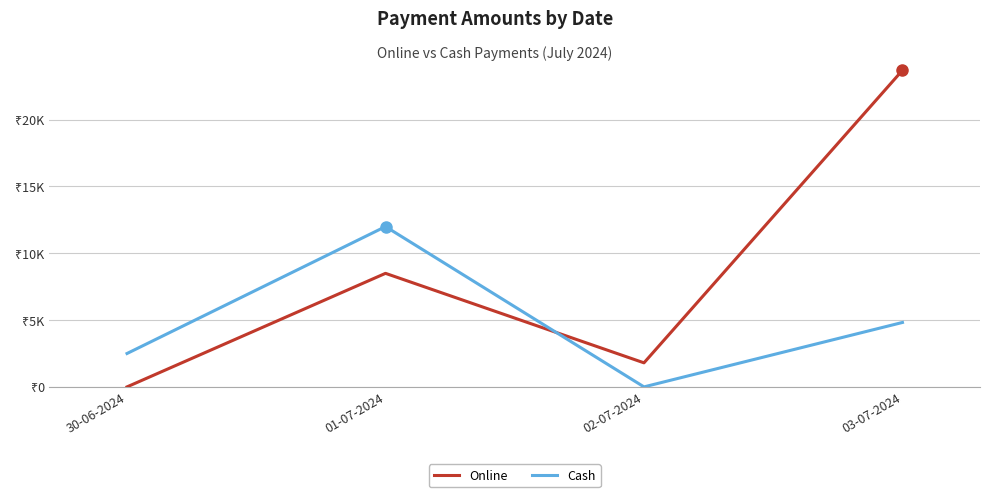

Which series has the largest total across all categories?

Online